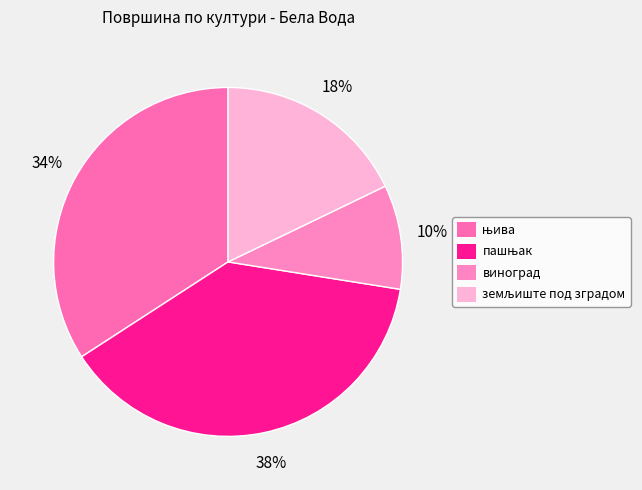

Count the number of slices in the pie.

4